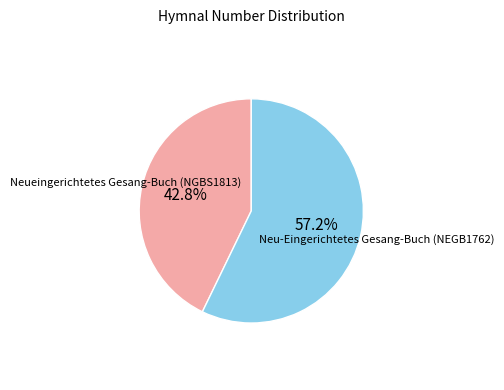

Does any single category account for the majority?

Yes